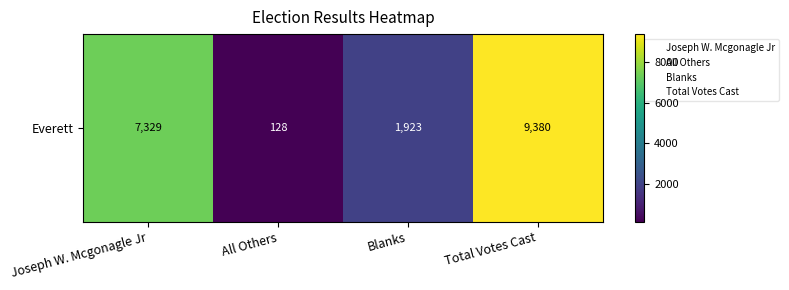

At which label is the value closest to 4754?

Joseph W. Mcgonagle Jr